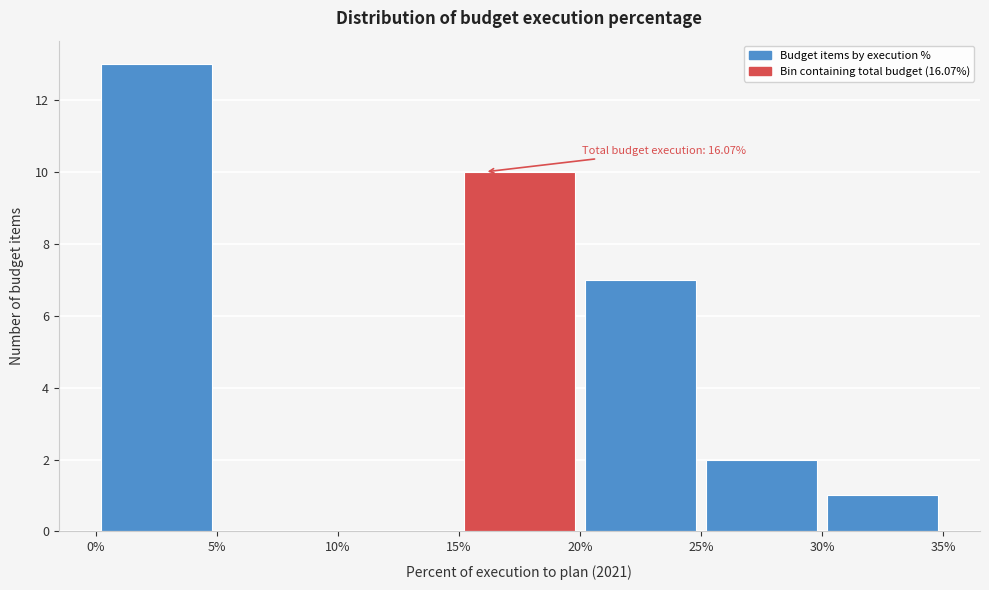

Over which range of the x-axis is the bar tallest?

0% to 5%